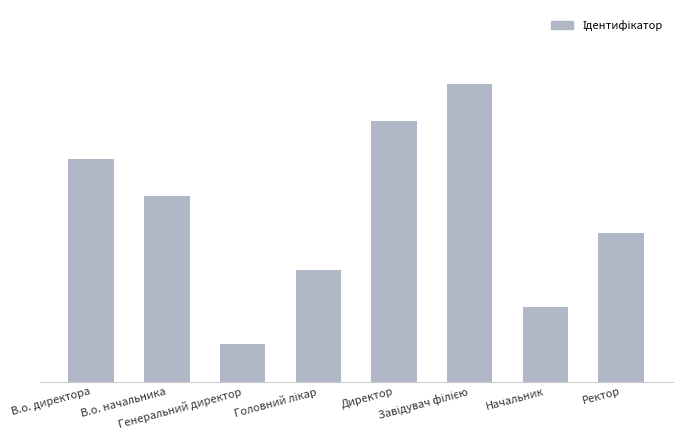

Does the chart contain any negative values?

No